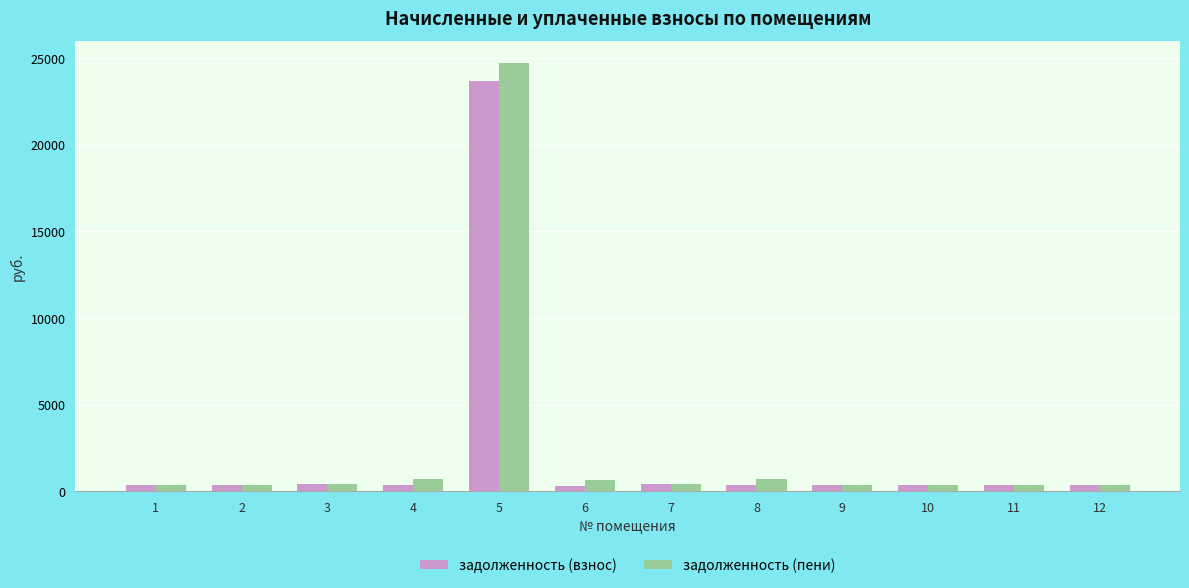

What is the highest value of the задолженность (пени) series?

24756.4